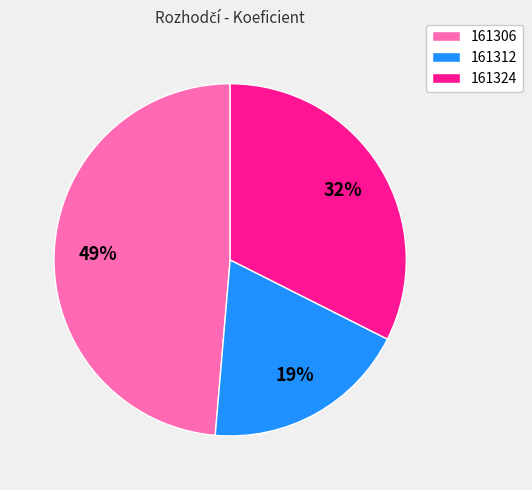

How many slices are in this pie chart?

3